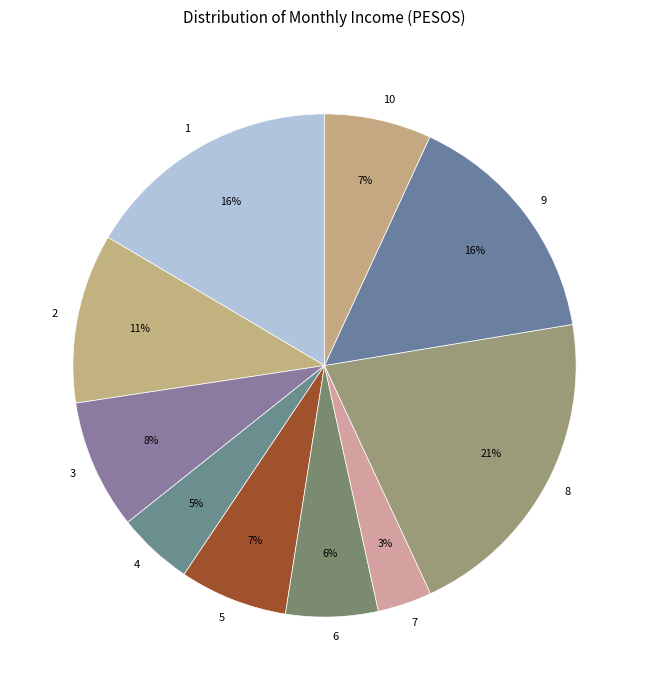

Approximately how many times larger is the value at 4 compared to 8?

0.2